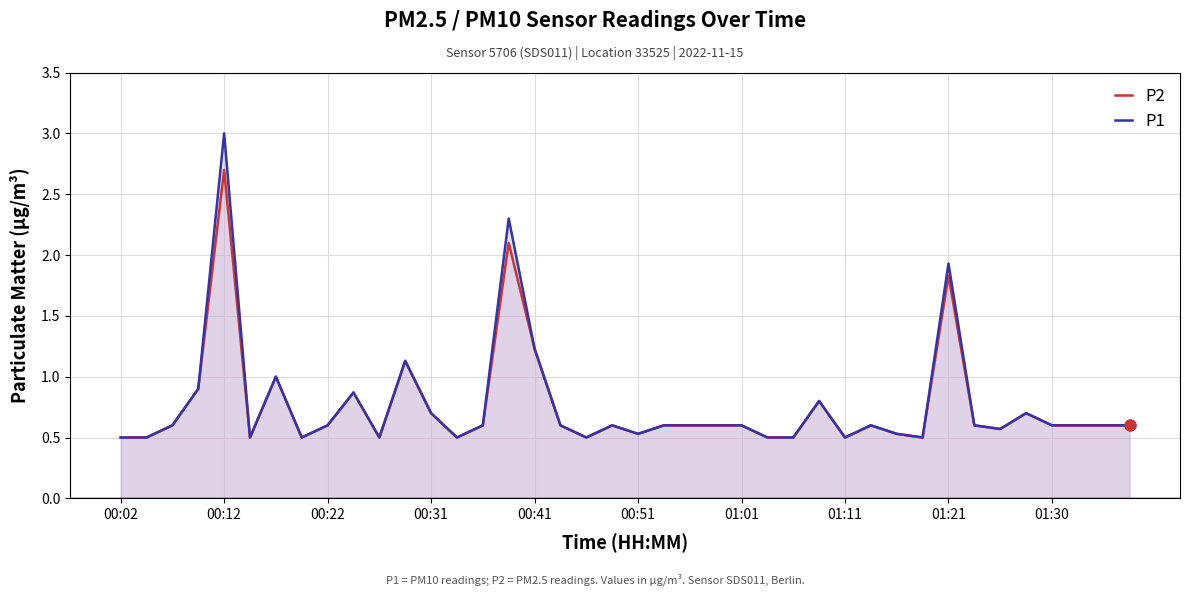

Which series reaches the maximum Y coordinate?

P1